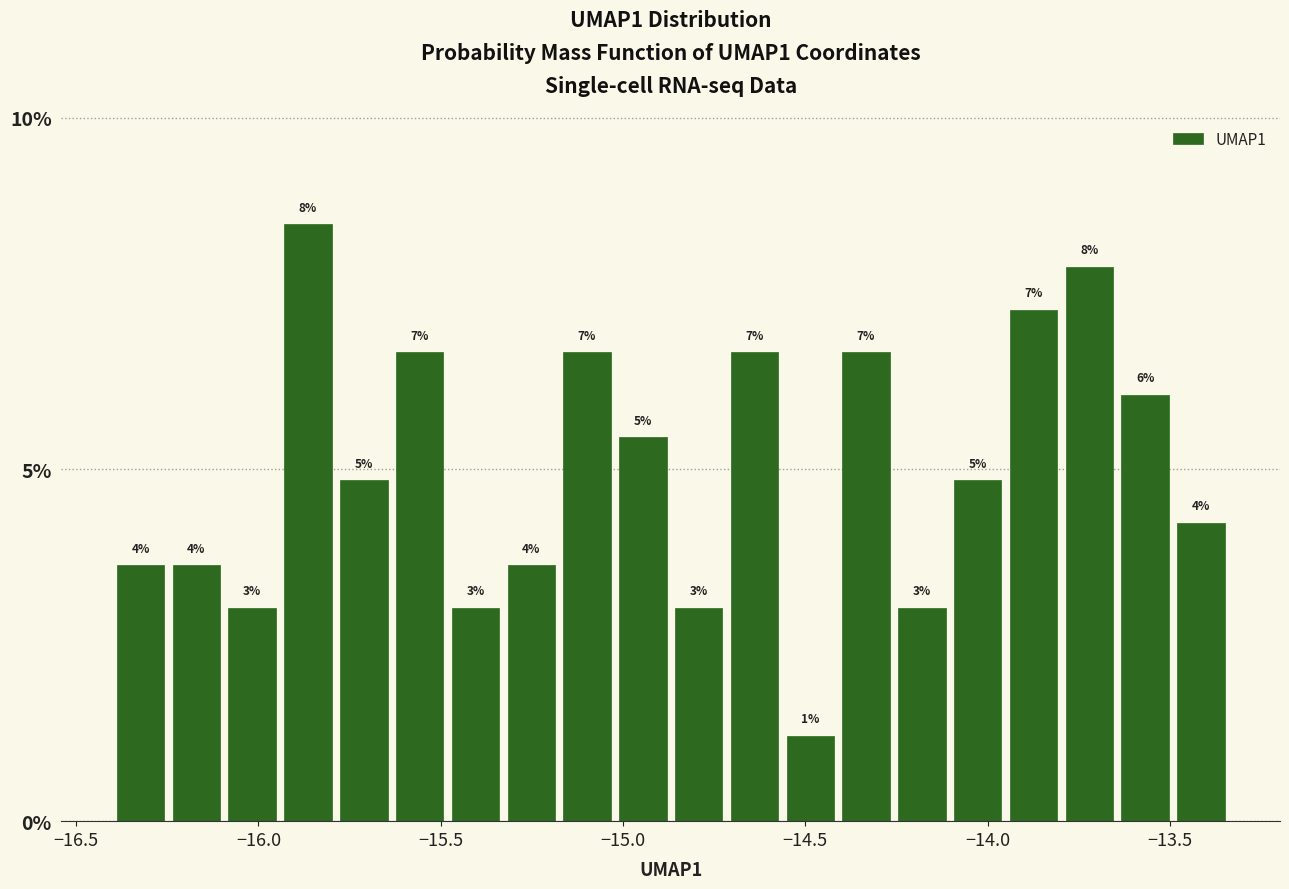

Read against the x-axis, roughly where is the centre of the tallest bar?

-15.85